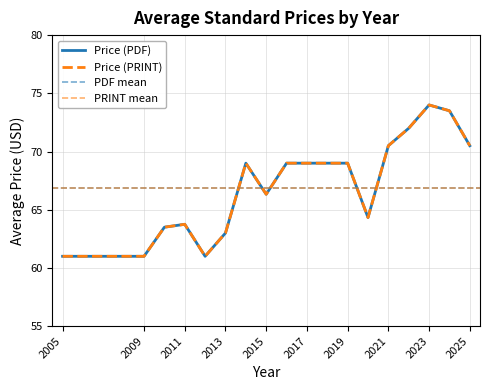

How many lines are shown in the chart?

2